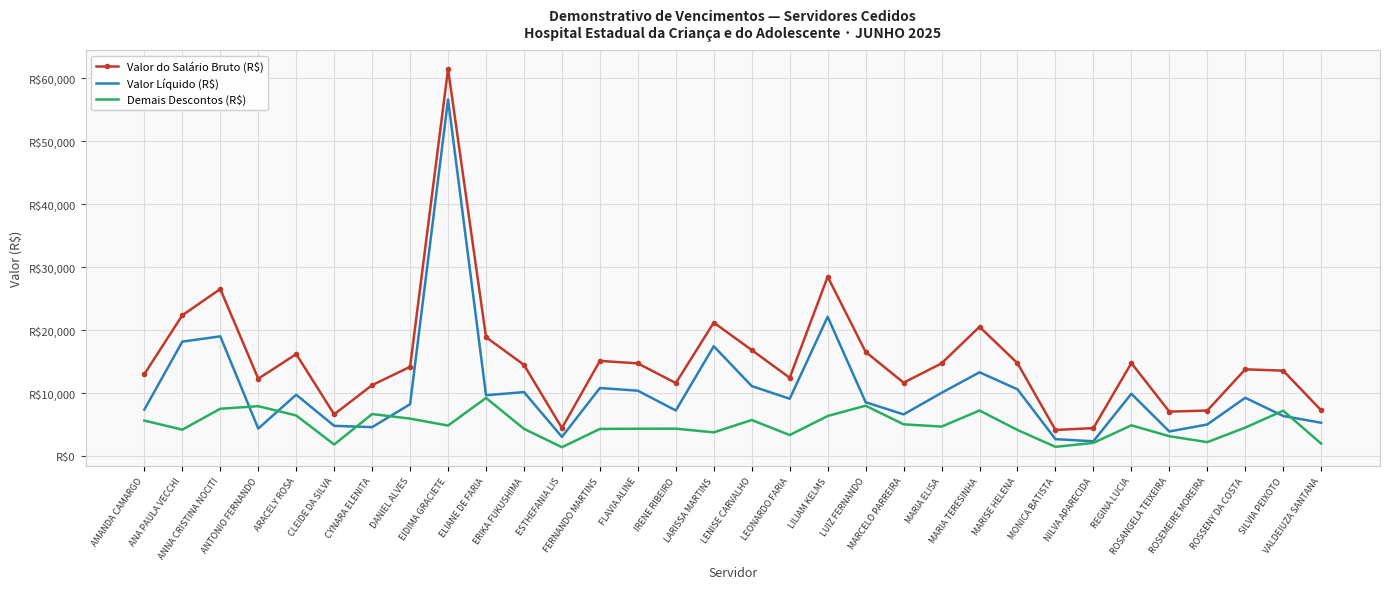

Reading left to right, list all the values displayed in this chart.

Valor do Salário Bruto (R$): AMANDA CAMARGO=13009.7	ANA PAULA VECCHI=22359.4	ANNA CRISTINA NOCITI=26522.4	ANTONIO FERNANDO=12287.1	ARACELY ROSA=16182.9	CLEIDE DA SILVA=6626.1	CYNARA ELENITA=11264.1	DANIEL ALVES=14176.3	EIDIMA GRACIETE=61468.1	ELIANE DE FARIA=18878.9	ERIKA FUKUSHIMA=14476.7	ESTHEFANIA LIS=4448.8	FERNANDO MARTINS=15112.8	FLAVIA ALINE=14714.2	IRENE RIBEIRO=11585.3	LARISSA MARTINS=21197.6	LENISE CARVALHO=16833.6	LEONARDO FARIA=12430.1	LILIAM KELMS=28475.1	LUIZ FERNANDO=16541.7	MARCELO PARREIRA=11652.0	MARIA ELISA=14717.3	MARIA TERESINHA=20526.3	MARISE HELENA=14742.4	MONICA BATISTA=4144.1	NILVA APARECIDA=4435.1	REGINA LUCIA=14766.9	ROSANGELA TEIXEIRA=7055.3	ROSEMEIRE MOREIRA=7222.1	ROSSENY DA COSTA=13769.3	SILVIA PEIXOTO=13564.7	VALDEIUZA SANTANA=7261.1
Valor Líquido (R$): AMANDA CAMARGO=7380.7	ANA PAULA VECCHI=18169.1	ANNA CRISTINA NOCITI=19010.2	ANTONIO FERNANDO=4366.0	ARACELY ROSA=9739.4	CLEIDE DA SILVA=4796.4	CYNARA ELENITA=4592.3	DANIEL ALVES=8235.2	EIDIMA GRACIETE=56625.6	ELIANE DE FARIA=9654.3	ERIKA FUKUSHIMA=10157.1	ESTHEFANIA LIS=3042.8	FERNANDO MARTINS=10805.0	FLAVIA ALINE=10375.4	IRENE RIBEIRO=7235.8	LARISSA MARTINS=17438.0	LENISE CARVALHO=11110.8	LEONARDO FARIA=9096.8	LILIAM KELMS=22113.9	LUIZ FERNANDO=8547.7	MARCELO PARREIRA=6614.4	MARIA ELISA=10038.1	MARIA TERESINHA=13299.5	MARISE HELENA=10598.0	MONICA BATISTA=2683.3	NILVA APARECIDA=2344.9	REGINA LUCIA=9889.6	ROSANGELA TEIXEIRA=3903.1	ROSEMEIRE MOREIRA=5014.1	ROSSENY DA COSTA=9252.2	SILVIA PEIXOTO=6362.0	VALDEIUZA SANTANA=5285.8
Demais Descontos (R$): AMANDA CAMARGO=5629.0	ANA PAULA VECCHI=4190.4	ANNA CRISTINA NOCITI=7512.2	ANTONIO FERNANDO=7921.1	ARACELY ROSA=6443.5	CLEIDE DA SILVA=1829.6	CYNARA ELENITA=6671.8	DANIEL ALVES=5941.1	EIDIMA GRACIETE=4842.5	ELIANE DE FARIA=9224.5	ERIKA FUKUSHIMA=4319.6	ESTHEFANIA LIS=1406.0	FERNANDO MARTINS=4307.7	FLAVIA ALINE=4338.8	IRENE RIBEIRO=4349.5	LARISSA MARTINS=3759.6	LENISE CARVALHO=5722.8	LEONARDO FARIA=3333.4	LILIAM KELMS=6361.2	LUIZ FERNANDO=7994.0	MARCELO PARREIRA=5037.6	MARIA ELISA=4679.3	MARIA TERESINHA=7226.9	MARISE HELENA=4144.3	MONICA BATISTA=1460.8	NILVA APARECIDA=2090.2	REGINA LUCIA=4877.3	ROSANGELA TEIXEIRA=3152.2	ROSEMEIRE MOREIRA=2208.0	ROSSENY DA COSTA=4517.1	SILVIA PEIXOTO=7202.7	VALDEIUZA SANTANA=1975.2